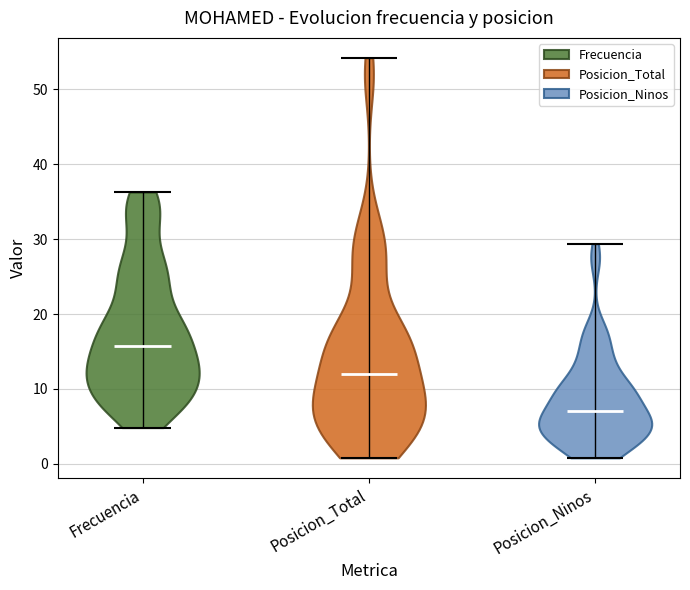

Reading left to right, read every violin against the y-axis: where its median line is, and the lowest and highest points it reaches. The values are not printed on the chart, so give them approximately, as read against the axis.

Frecuencia: median line 16, lowest point 5, highest point 36
Posicion_Total: median line 12, lowest point 1, highest point 54
Posicion_Ninos: median line 7, lowest point 1, highest point 29